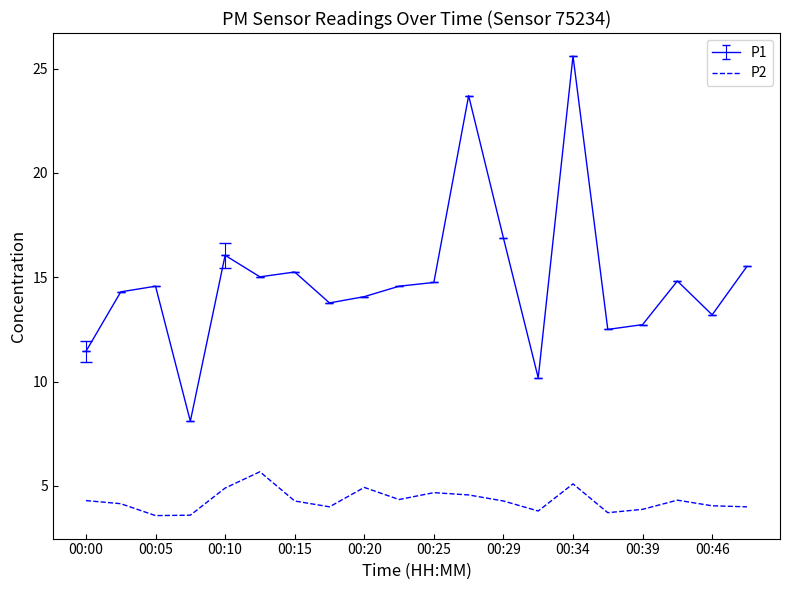

In P1, how many points are lower than both neighbors (excluding endpoints)?

6